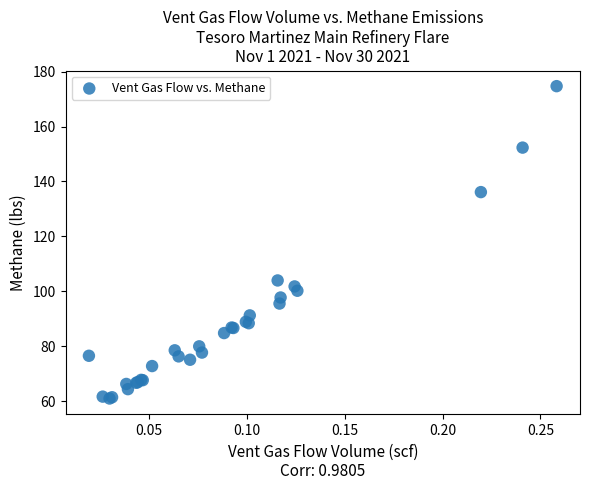

What Y value in the scatter plot is closest to 117?

104.0